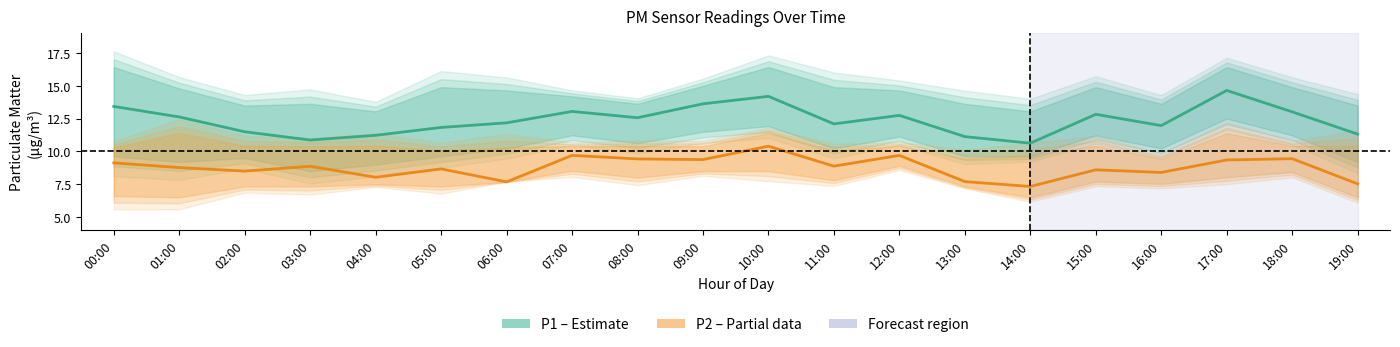

Reading right to left, list all the values displayed in this chart.

P1 (PM10): 11.3	13.0	14.7	12.0	12.8	10.6	11.1	12.8	12.1	14.2	13.6	12.6	13.1	12.2	11.8	11.2	10.9	11.5	12.6	13.4
P2 (PM2.5): 7.5	9.4	9.3	8.4	8.6	7.3	7.7	9.7	8.9	10.4	9.4	9.4	9.7	7.7	8.7	8.0	8.9	8.5	8.8	9.1